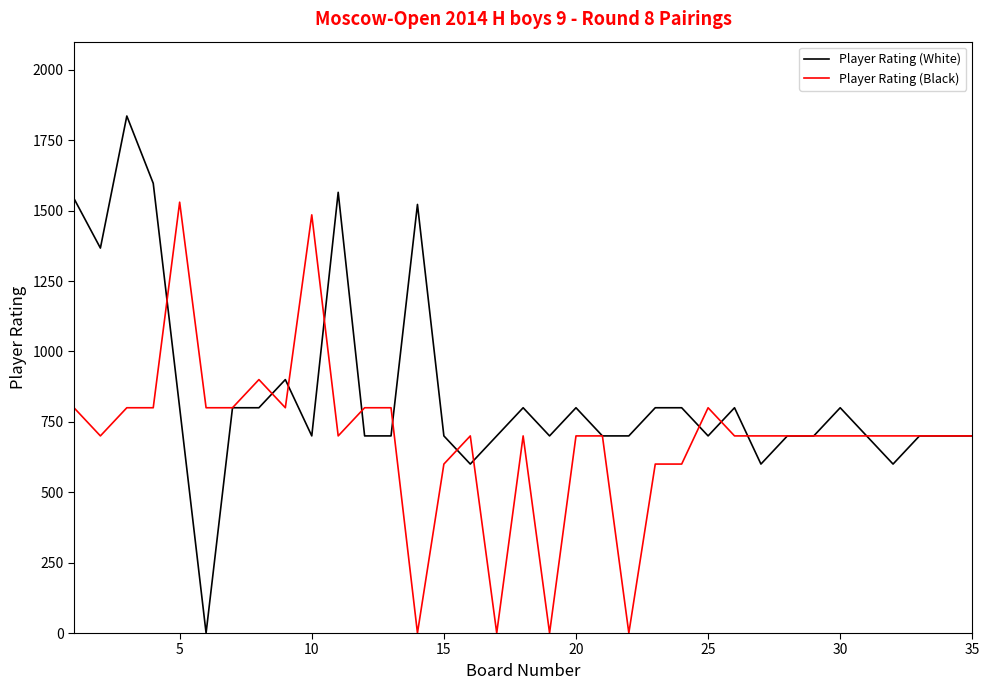

Which series has the largest total across all categories?

Player Rating (White)